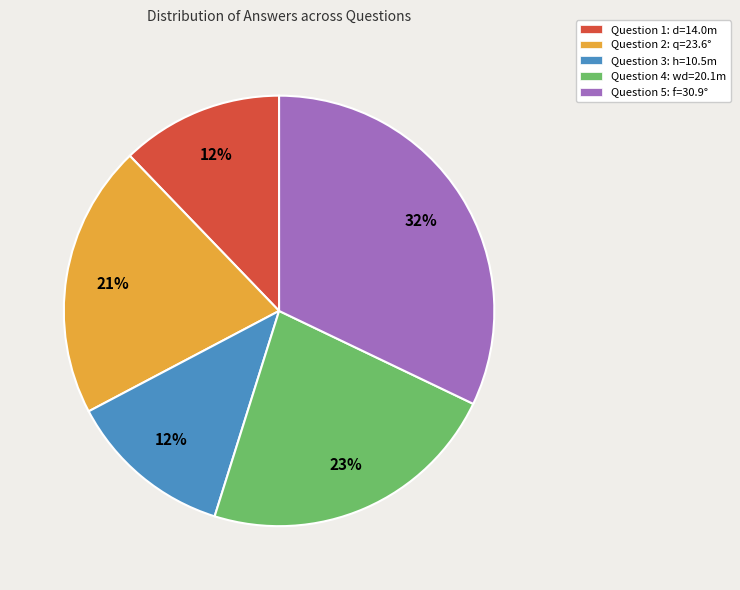

How many slices are in this pie chart?

5